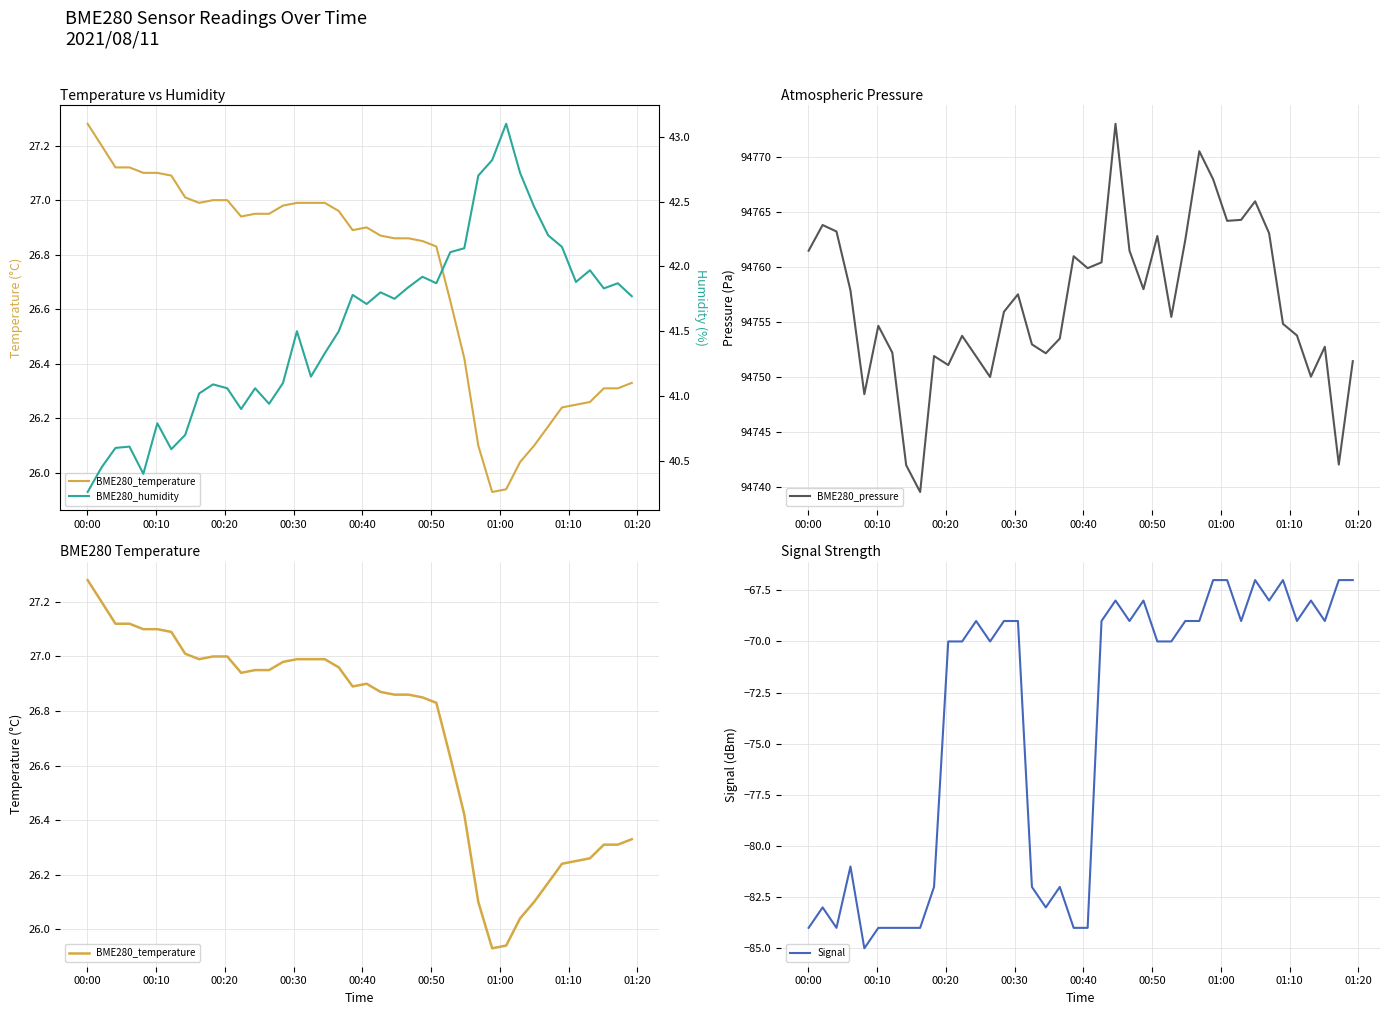

What is the lowest value of the BME280_pressure series?

94739.5